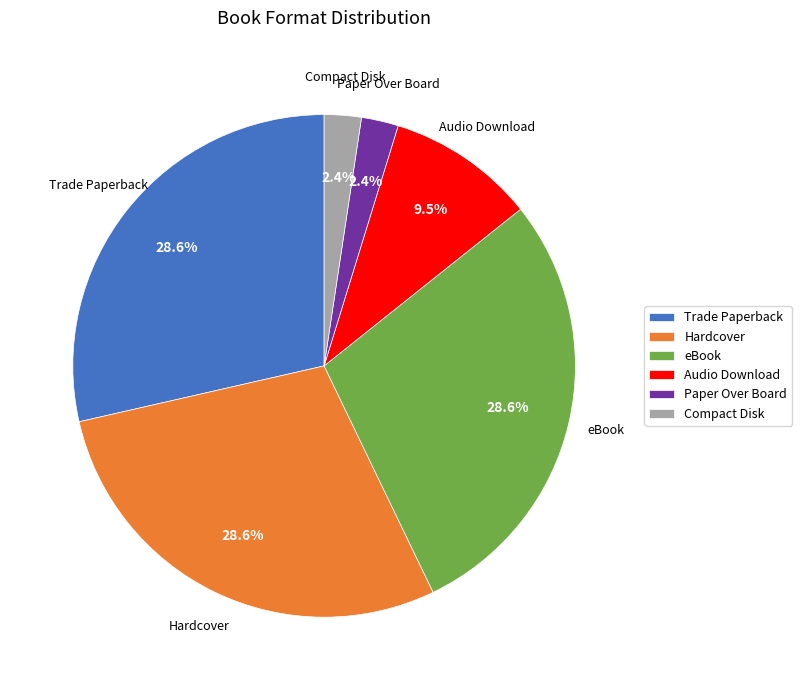

How many slices are in this pie chart?

6